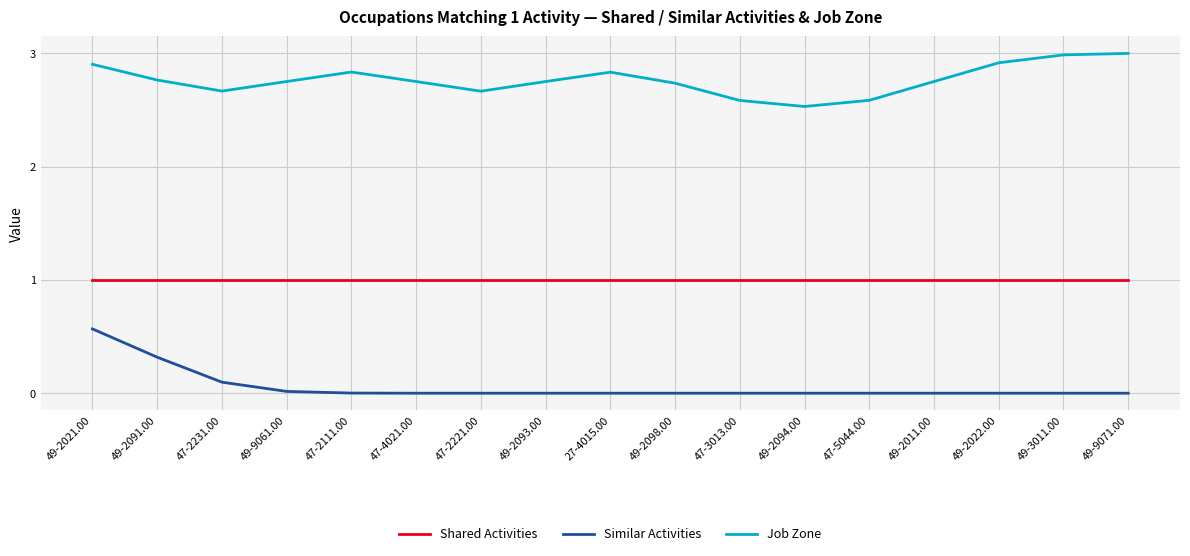

True or false: Similar Activities and Job Zone intersect in this chart.

False